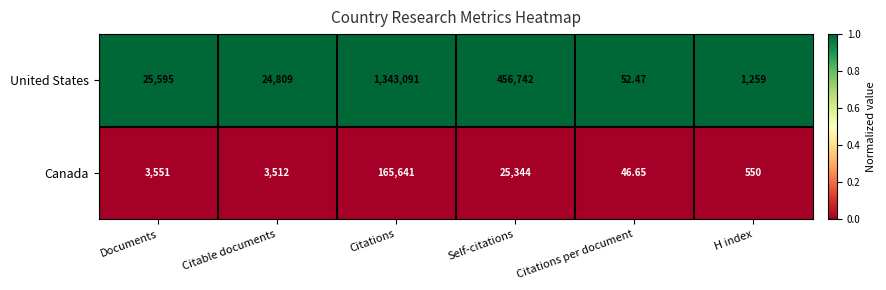

At Citations, list the series in order from largest to smallest.

United States, Canada